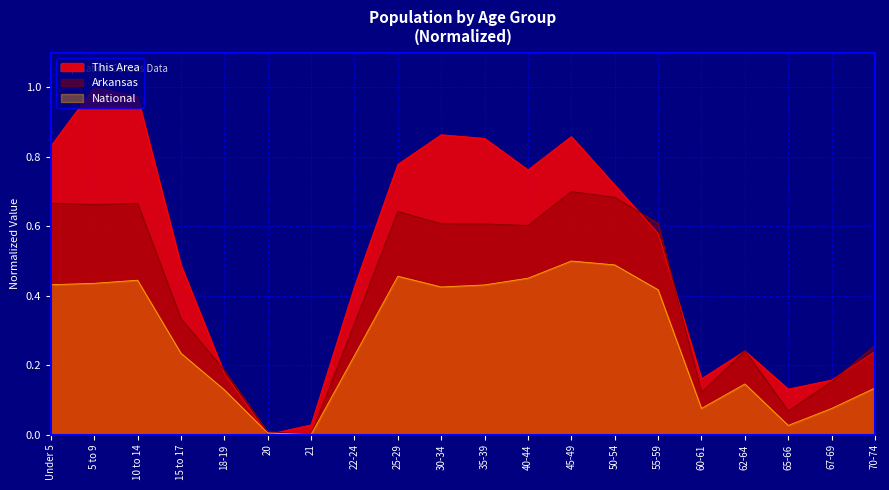

Does the chart display data point markers on the line(s)?

No